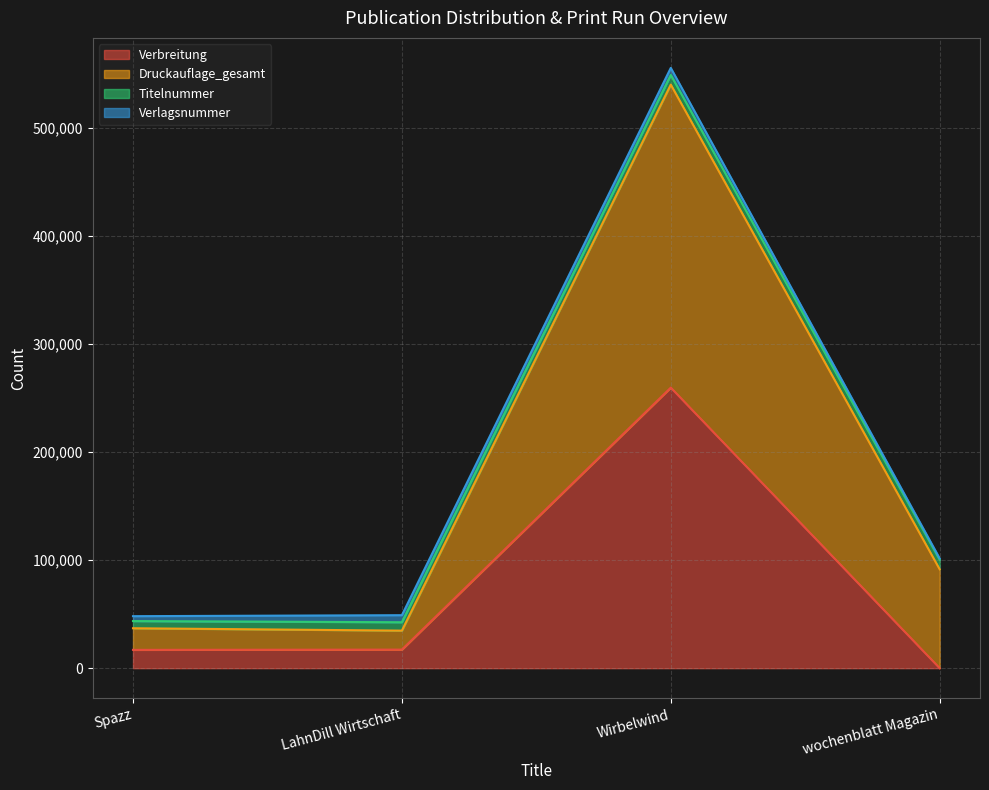

How many data points in Verbreitung are less than 17174?

2